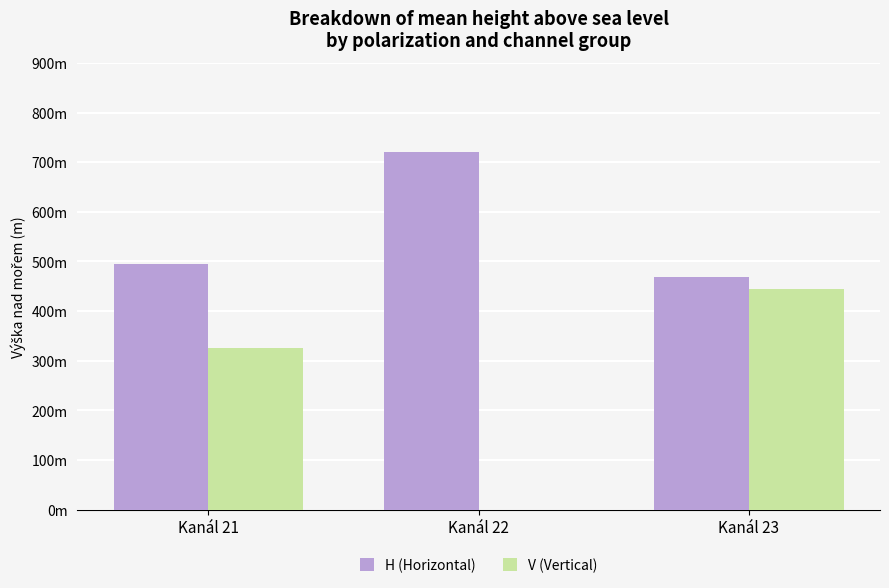

What is the maximum value for H (Horizontal)?

720.0